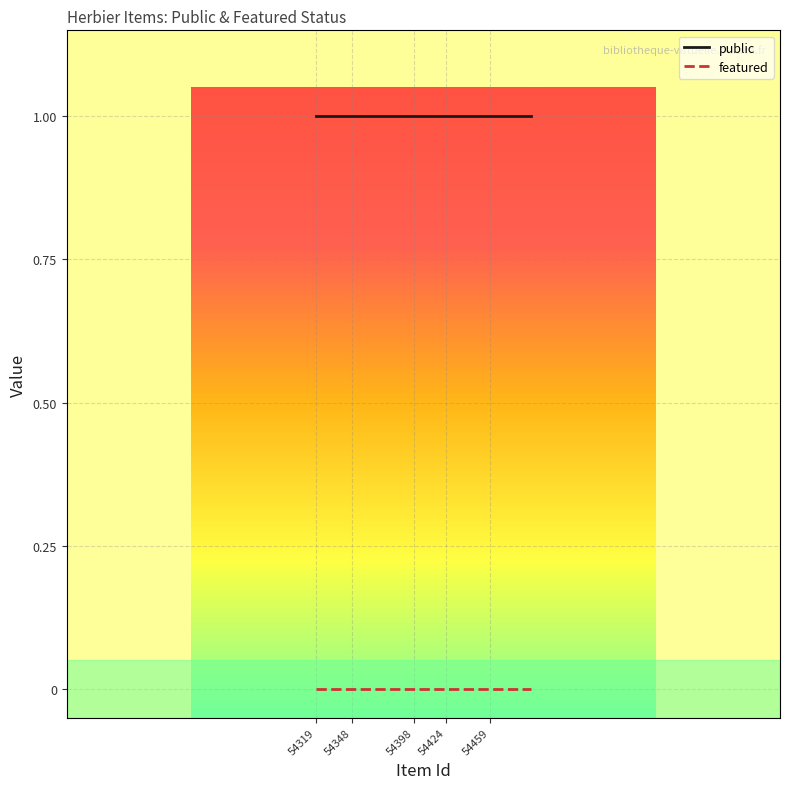

What is the lowest value of the public series?

1